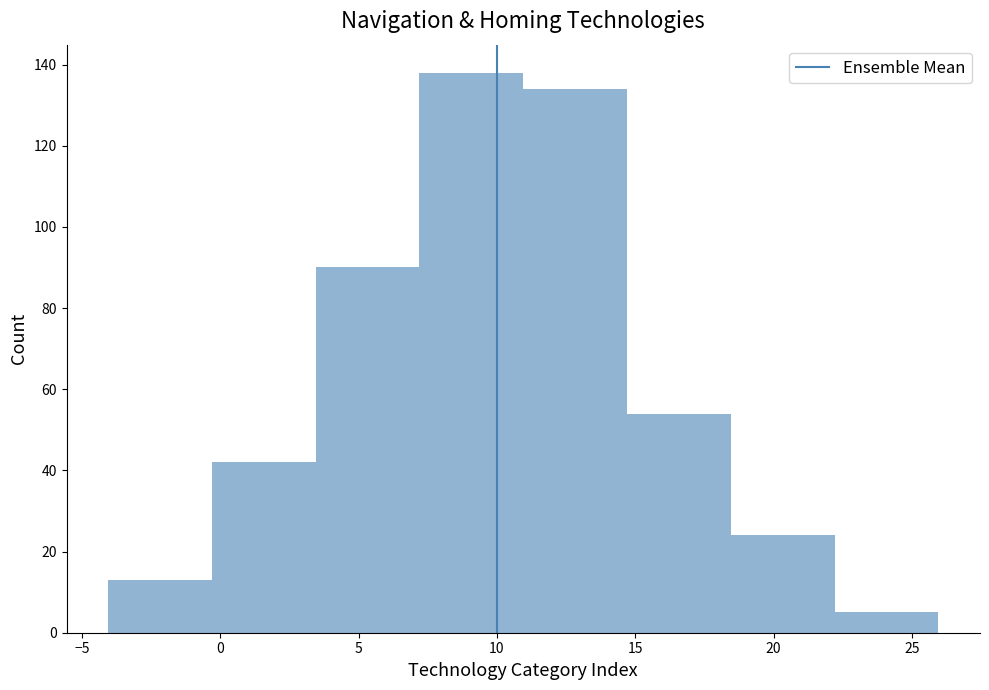

Over which range of the x-axis is the bar tallest?

7.0 to 11.0